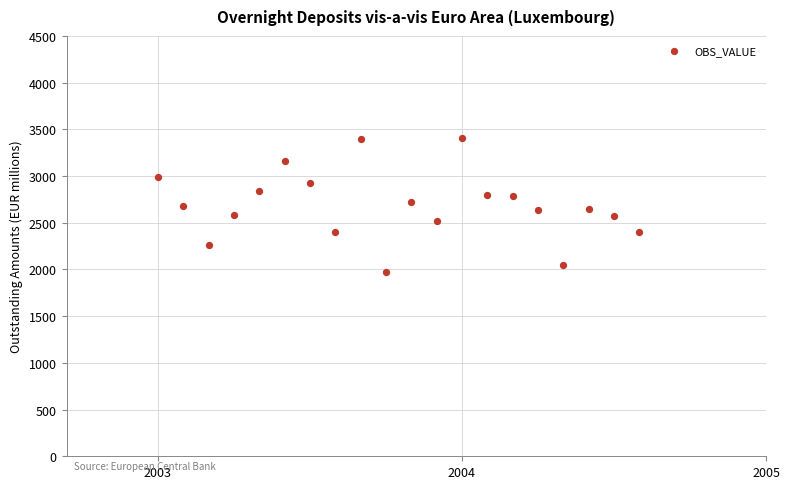

What is the range of Y values (max minus min)?

1438